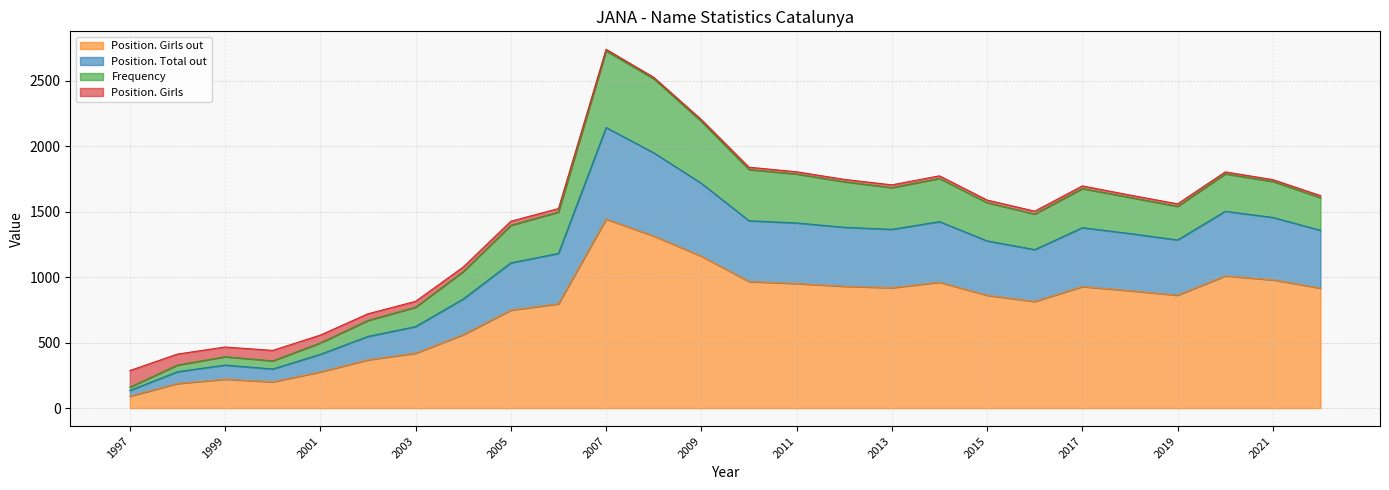

Read the Position. Girls out value at 2003, to the nearest 100.

400